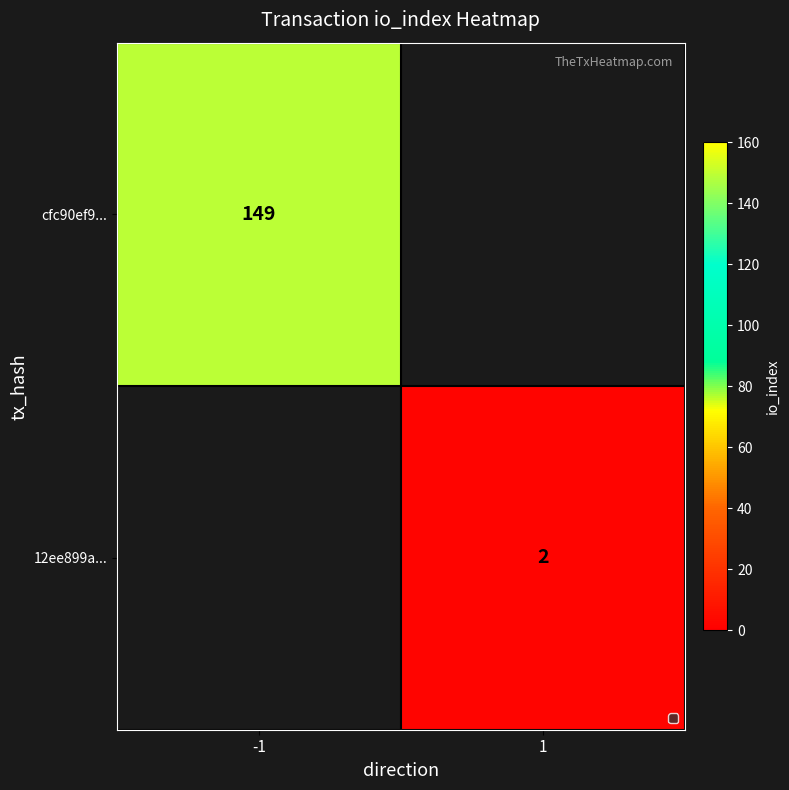

The cfc90ef9... series shows 220.3 at -1. True or false?

False